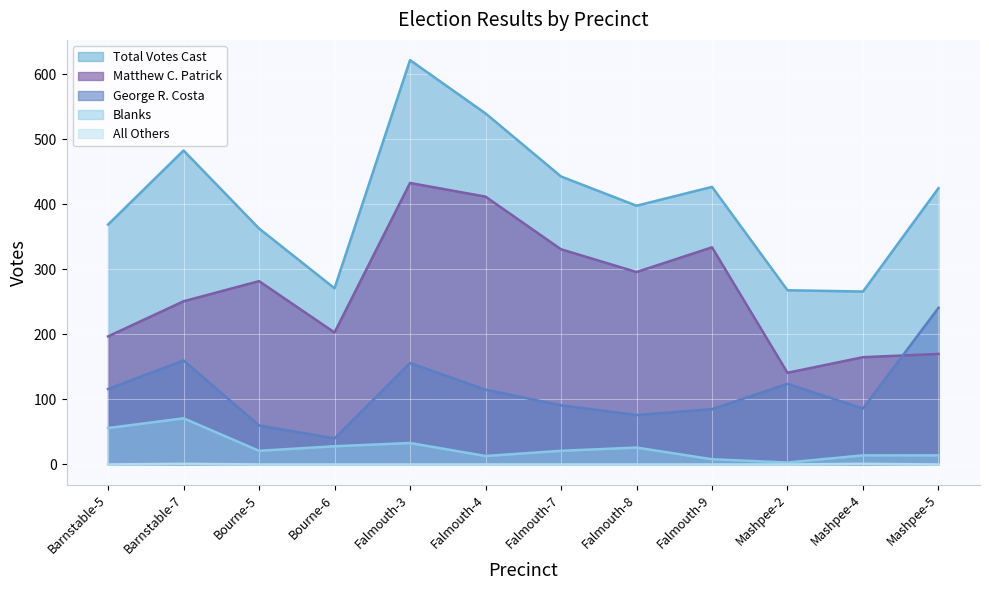

What value does the Matthew C. Patrick series have at Falmouth-3?

433